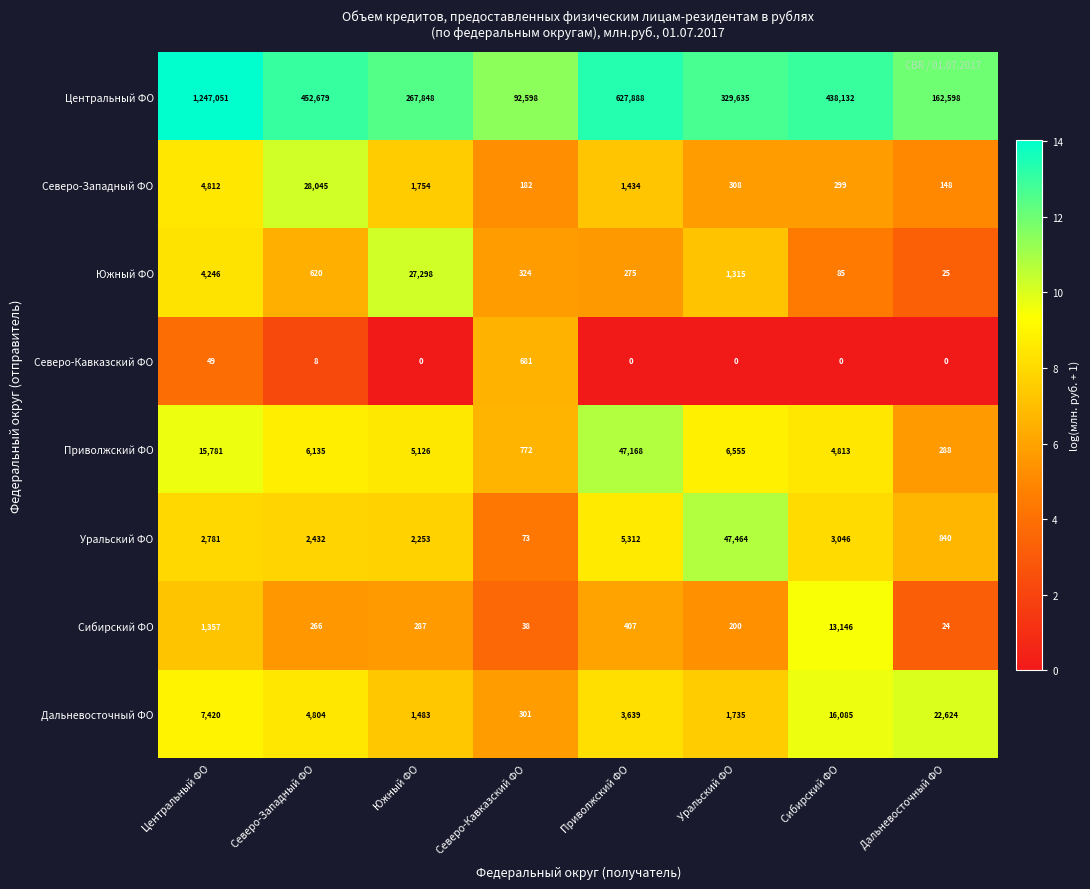

What is the difference between the second highest and second lowest values in the Северо-Кавказский ФО series?

49